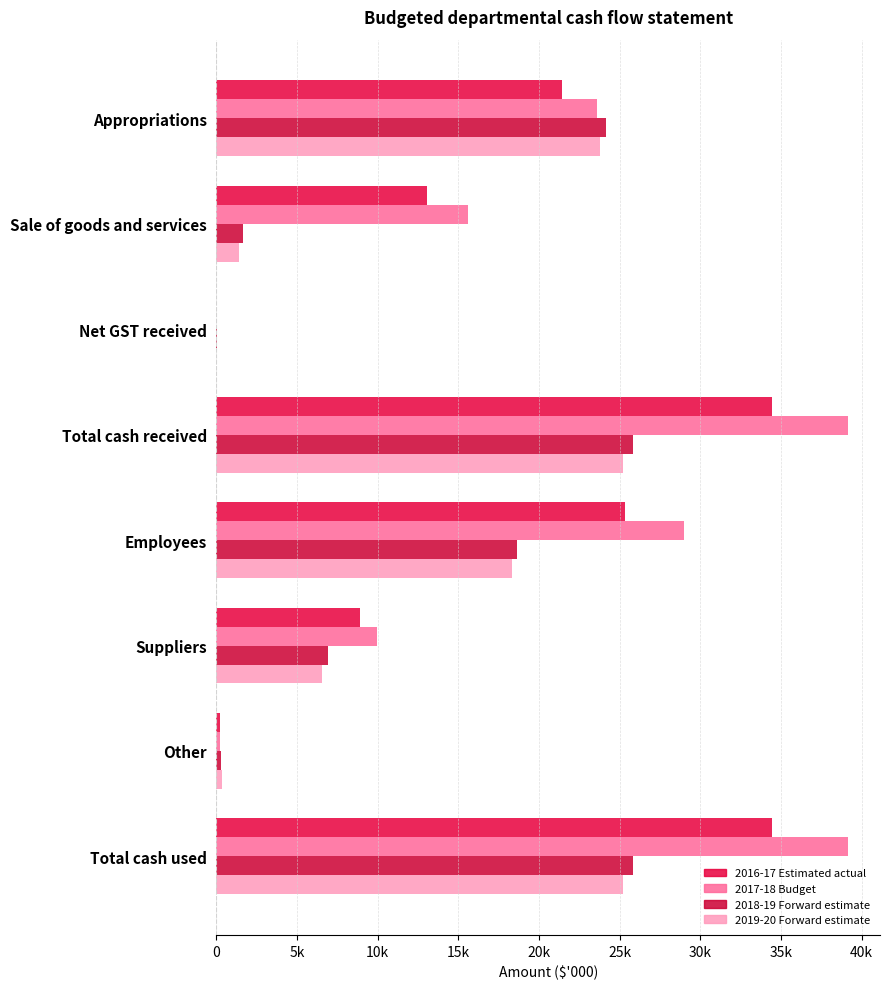

What are all the series names shown in the legend?

2016-17 Estimated actual, 2017-18 Budget, 2018-19 Forward estimate, 2019-20 Forward estimate